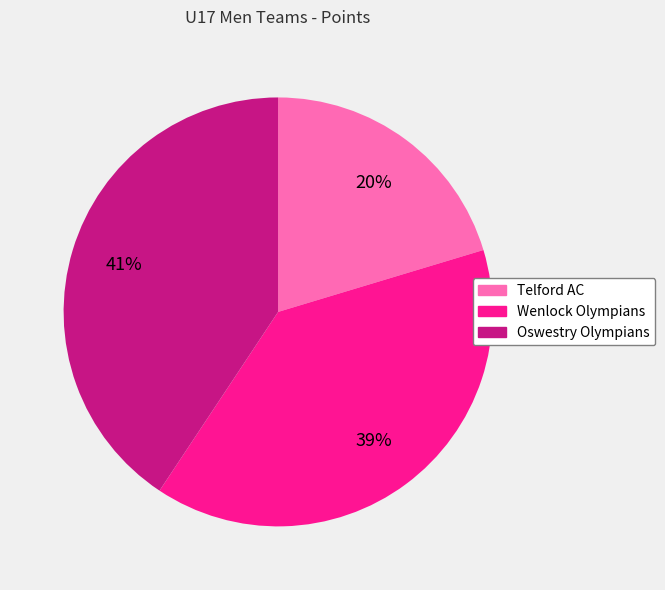

Between Wenlock Olympians and Oswestry Olympians, which is larger?

Oswestry Olympians